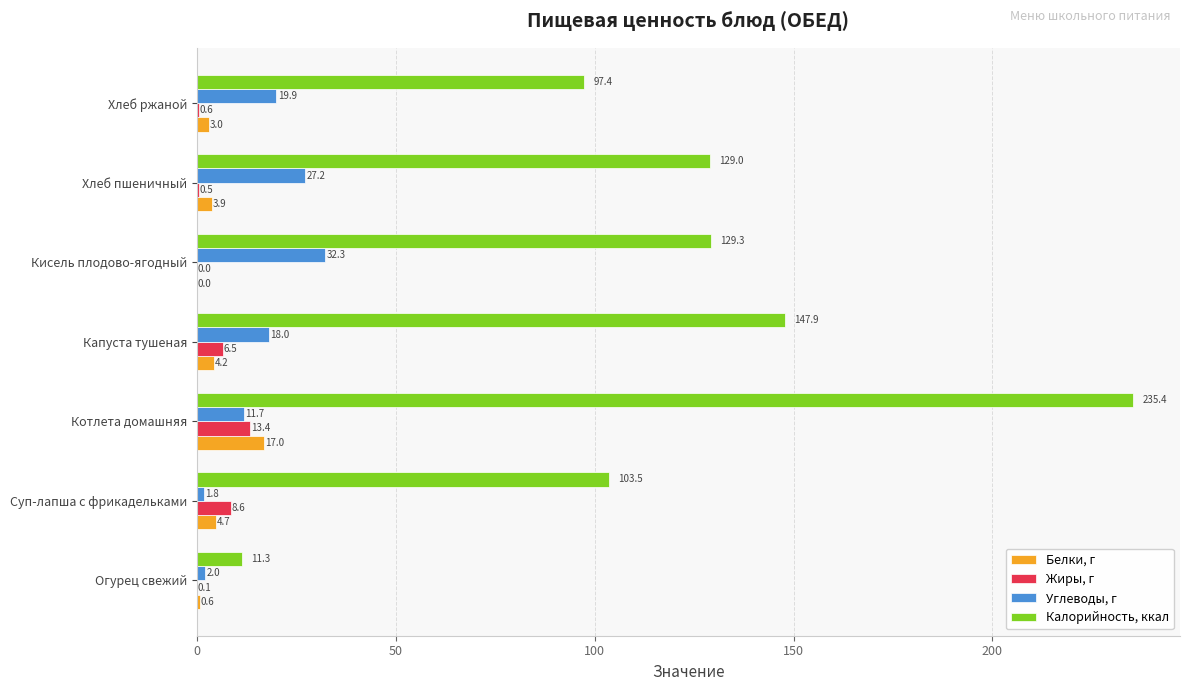

Between Капуста тушеная and Кисель плодово-ягодный, which series saw the biggest shift?

Калорийность, ккал